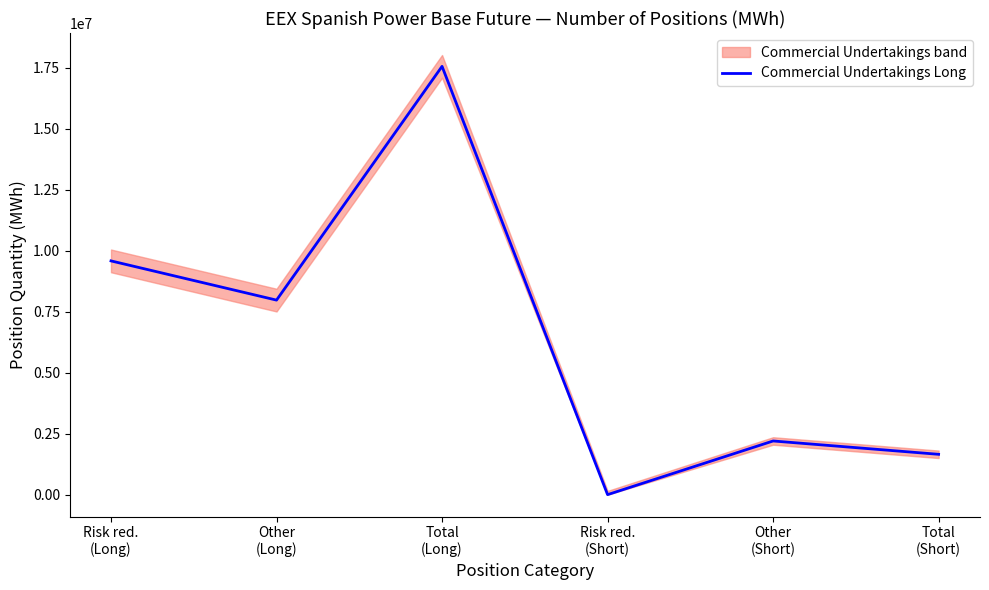

Reading right to left, transcribe all the data shown in this chart.

Total
(Short)=1653698	Other
(Short)=2200543	Risk red.
(Short)=0	Total
(Long)=17561104	Other
(Long)=7976556	Risk red.
(Long)=9584548